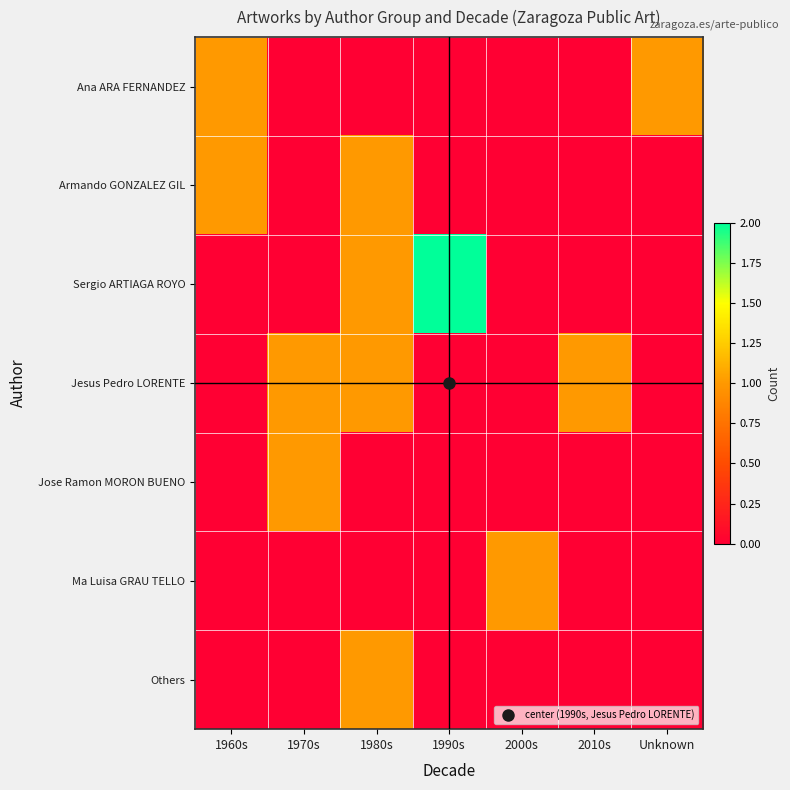

At how many categories does at least one series exceed 1?

1